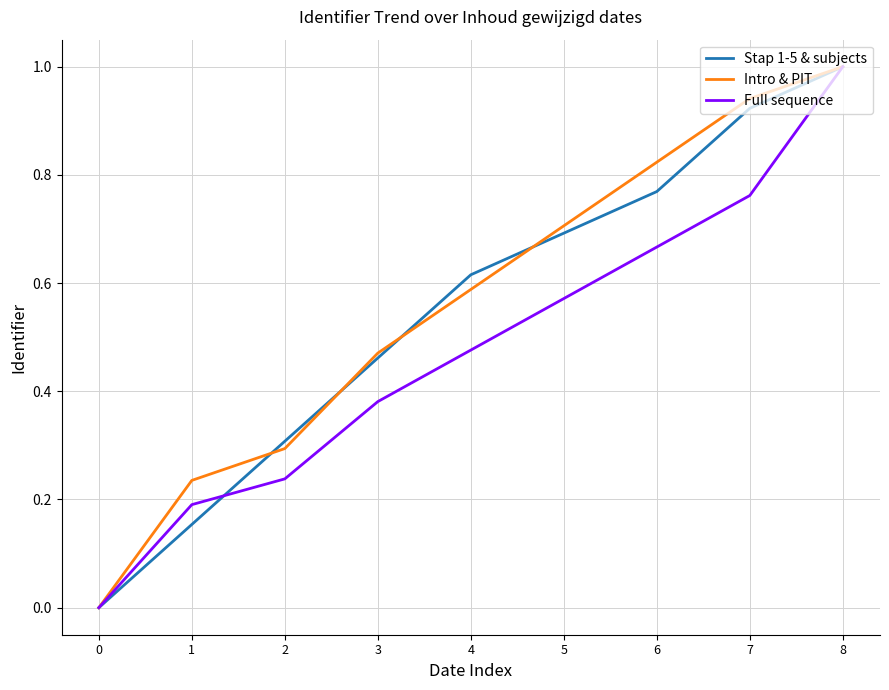

What value does the Stap 1-5 & subjects series have at 2?

0.3